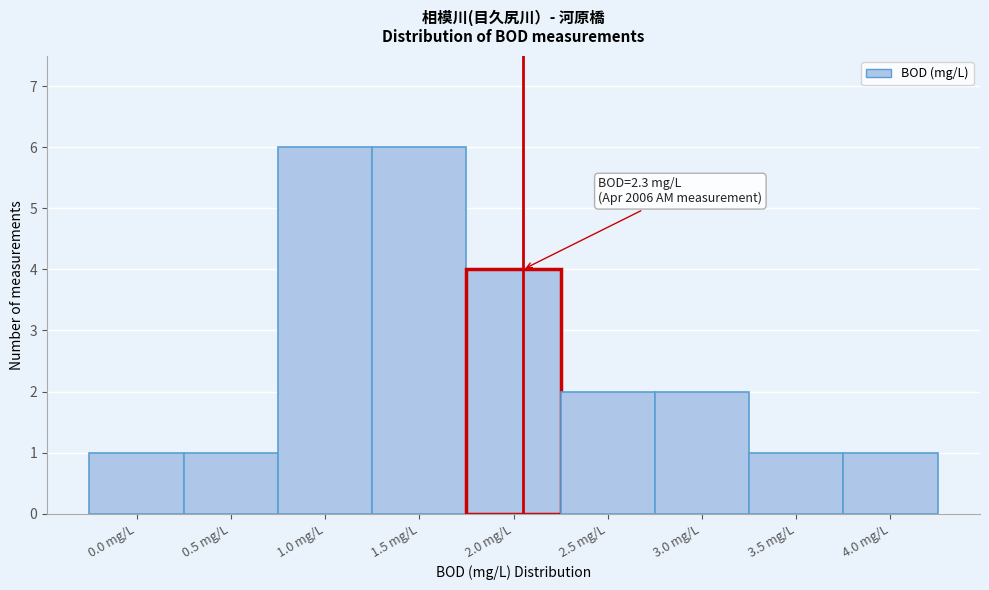

Reading right to left, what are all the values shown in this chart?

4.0 mg/L=1	3.5 mg/L=1	3.0 mg/L=2	2.5 mg/L=2	2.0 mg/L=4	1.5 mg/L=6	1.0 mg/L=6	0.5 mg/L=1	0.0 mg/L=1